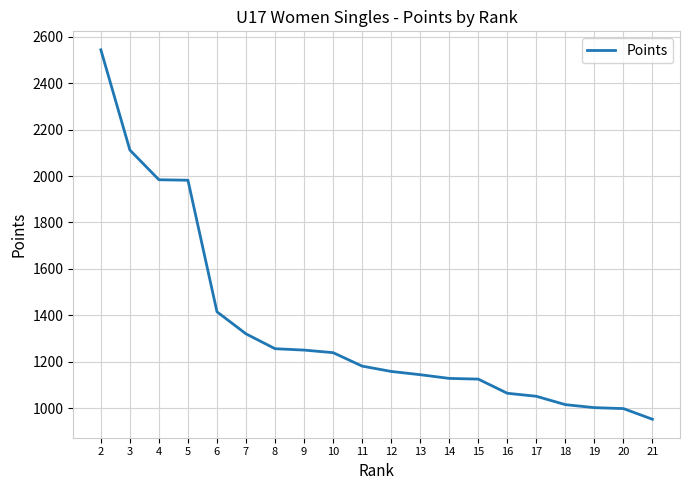

Which label corresponds to the largest value in the chart?

2